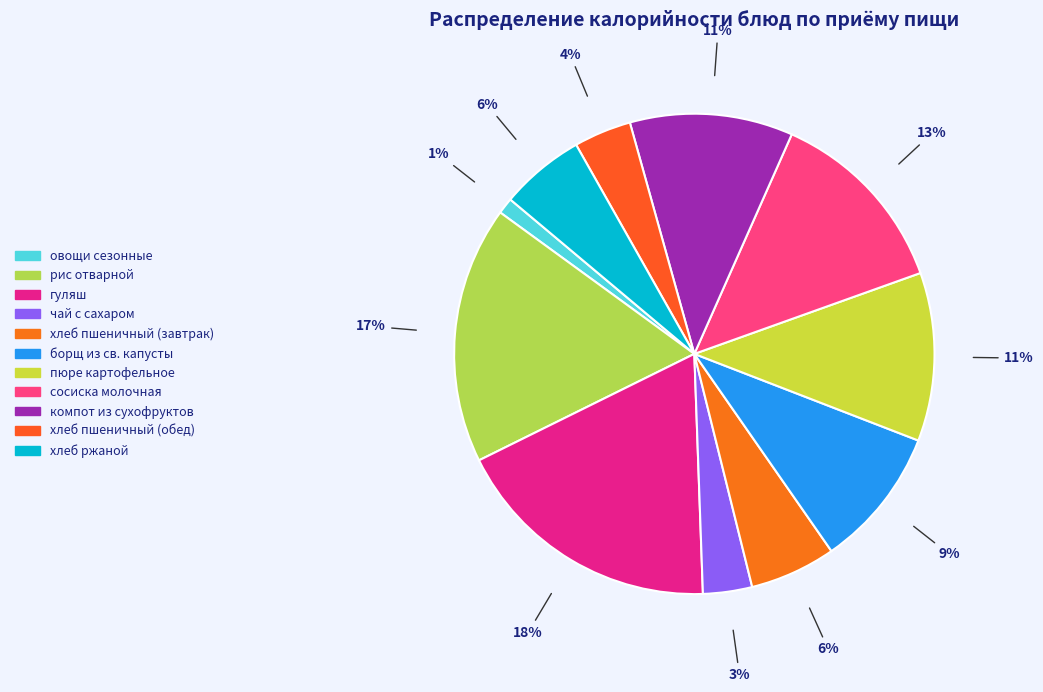

Count the number of slices in the pie.

11